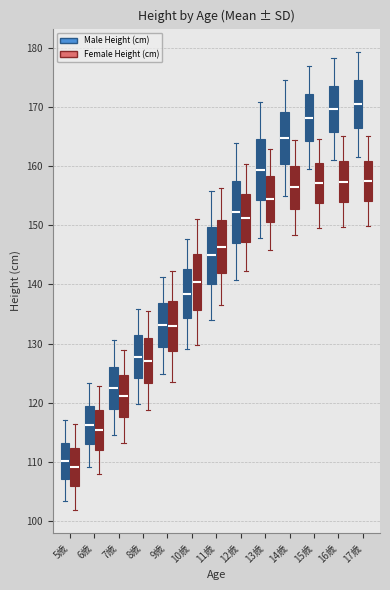

Reading left to right, read every box against the y-axis: the position of its median line, the range the box covers, and the ends of its whiskers. The values are not printed on the chart, so give them approximately, as read against the axis.

5歳 (Male Height (cm)): median 110, box 107 to 113, whiskers 103 to 117
5歳 (Female Height (cm)): median 109, box 106 to 112, whiskers 102 to 116
6歳 (Male Height (cm)): median 116, box 113 to 119, whiskers 109 to 123
6歳 (Female Height (cm)): median 115, box 112 to 119, whiskers 108 to 123
7歳 (Male Height (cm)): median 123, box 119 to 126, whiskers 114 to 131
7歳 (Female Height (cm)): median 121, box 118 to 125, whiskers 113 to 129
8歳 (Male Height (cm)): median 128, box 124 to 131, whiskers 120 to 136
8歳 (Female Height (cm)): median 127, box 123 to 131, whiskers 119 to 135
9歳 (Male Height (cm)): median 133, box 129 to 137, whiskers 125 to 141
9歳 (Female Height (cm)): median 133, box 129 to 137, whiskers 124 to 142
10歳 (Male Height (cm)): median 138, box 134 to 143, whiskers 129 to 148
10歳 (Female Height (cm)): median 140, box 136 to 145, whiskers 130 to 151
11歳 (Male Height (cm)): median 145, box 140 to 150, whiskers 134 to 156
11歳 (Female Height (cm)): median 146, box 142 to 151, whiskers 136 to 156
12歳 (Male Height (cm)): median 152, box 147 to 158, whiskers 141 to 164
12歳 (Female Height (cm)): median 151, box 147 to 155, whiskers 142 to 160
13歳 (Male Height (cm)): median 159, box 154 to 165, whiskers 148 to 171
13歳 (Female Height (cm)): median 154, box 151 to 158, whiskers 146 to 163
14歳 (Male Height (cm)): median 165, box 160 to 169, whiskers 155 to 175
14歳 (Female Height (cm)): median 156, box 153 to 160, whiskers 148 to 164
15歳 (Male Height (cm)): median 168, box 164 to 172, whiskers 160 to 177
15歳 (Female Height (cm)): median 157, box 154 to 160, whiskers 150 to 165
16歳 (Male Height (cm)): median 170, box 166 to 173, whiskers 161 to 178
16歳 (Female Height (cm)): median 157, box 154 to 161, whiskers 150 to 165
17歳 (Male Height (cm)): median 171, box 167 to 174, whiskers 162 to 179
17歳 (Female Height (cm)): median 158, box 154 to 161, whiskers 150 to 165